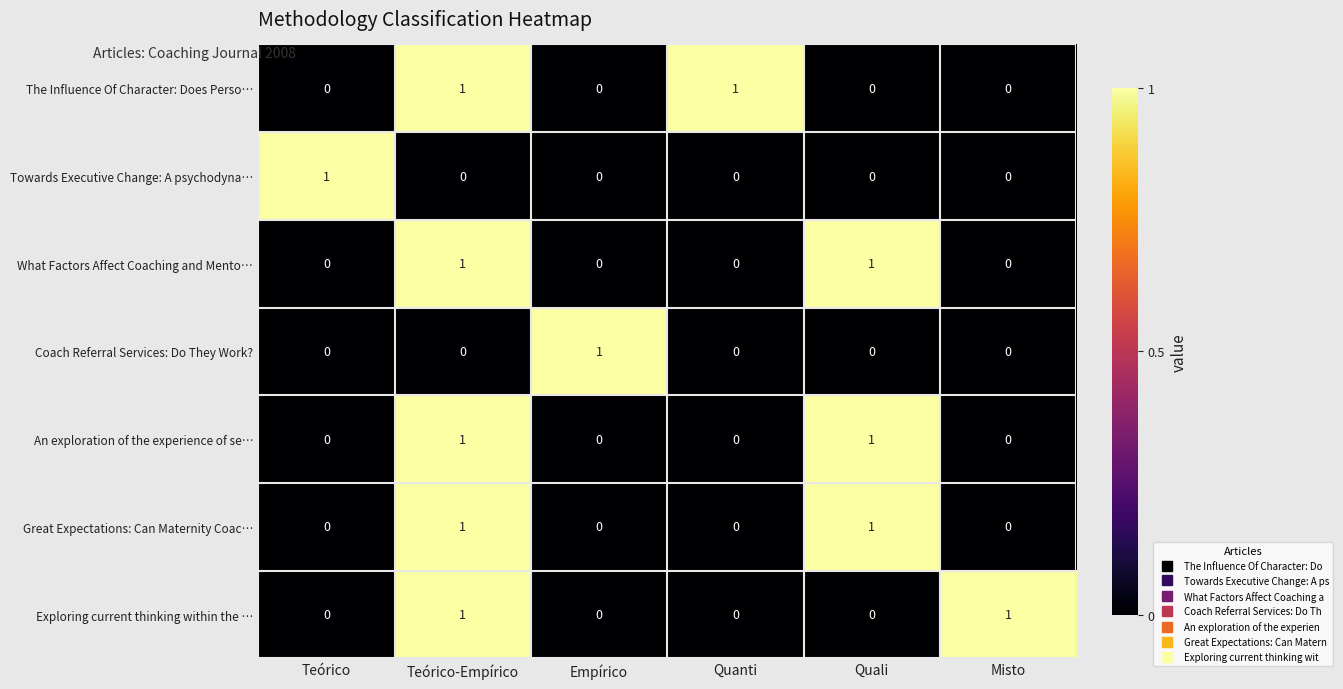

The What Factors Affect Coaching and Mento… series shows 0 at Empírico. True or false?

True